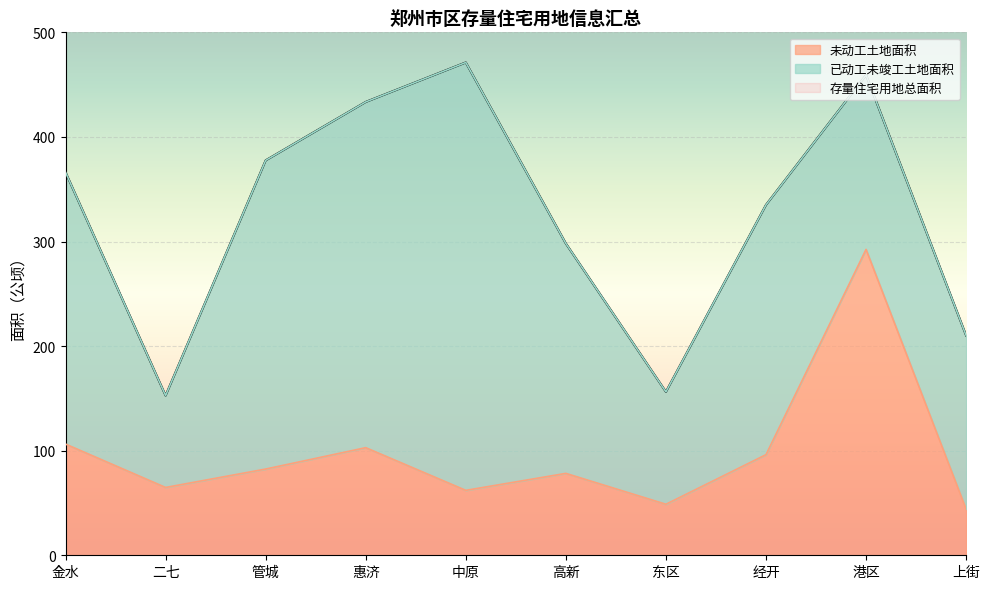

How many data points in 存量住宅用地总面积 are less than 366?

5